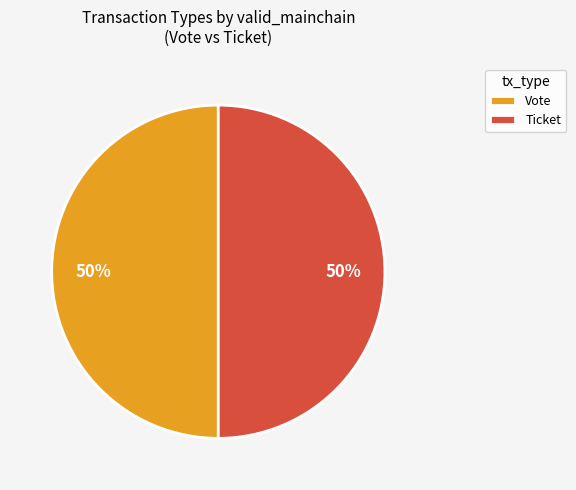

Combined, do Vote and Ticket account for over 50%?

Yes